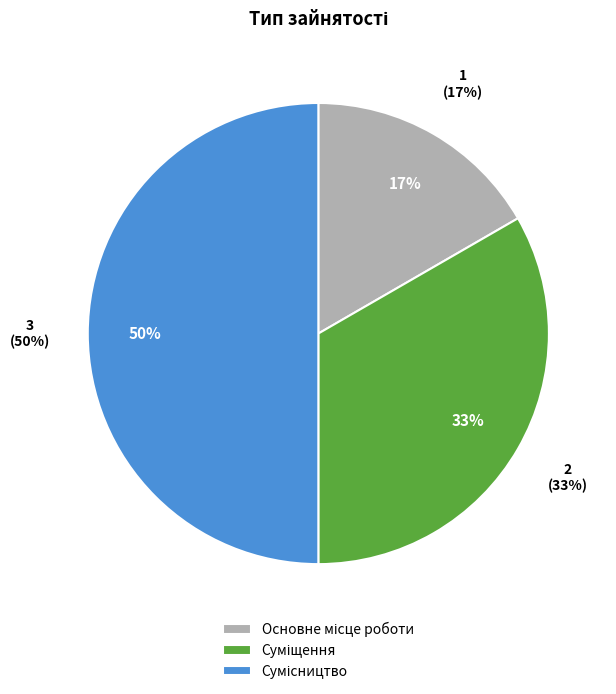

To the nearest percent, what is the combined percentage of Суміщення and Сумісництво?

83%